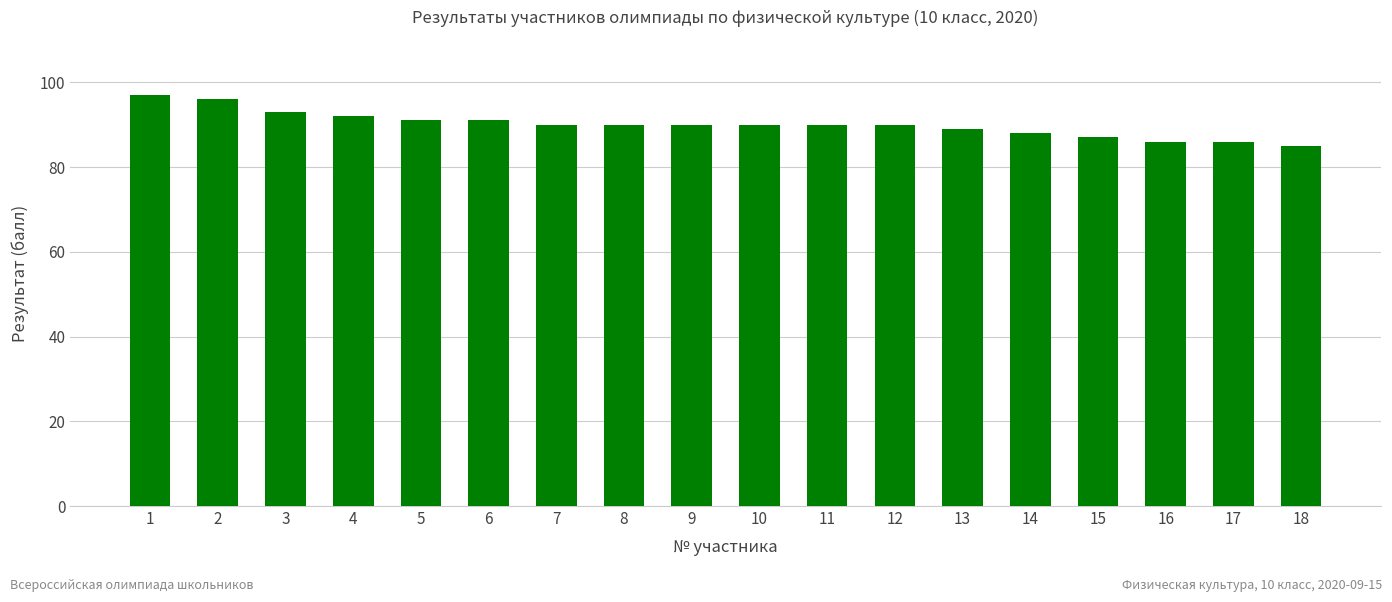

What is the value of the 2nd bar from the left?

96